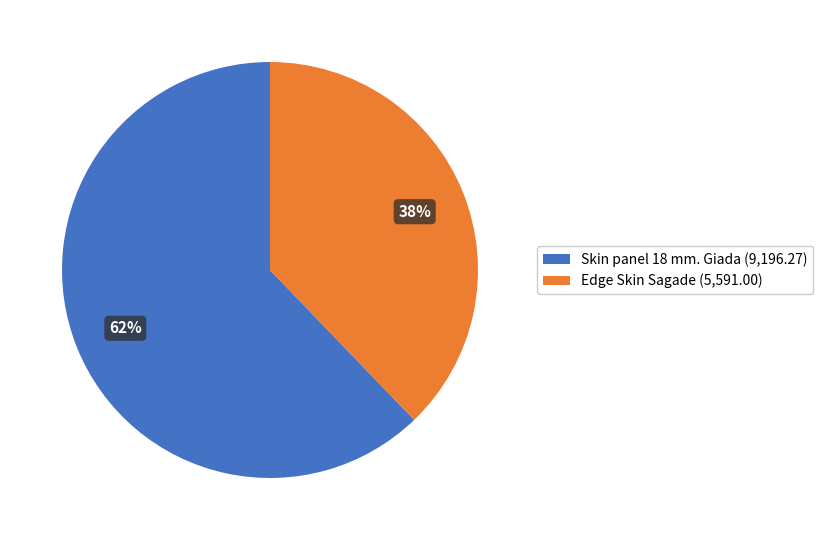

True or false: Edge Skin Sagade accounts for 47% of the total.

False